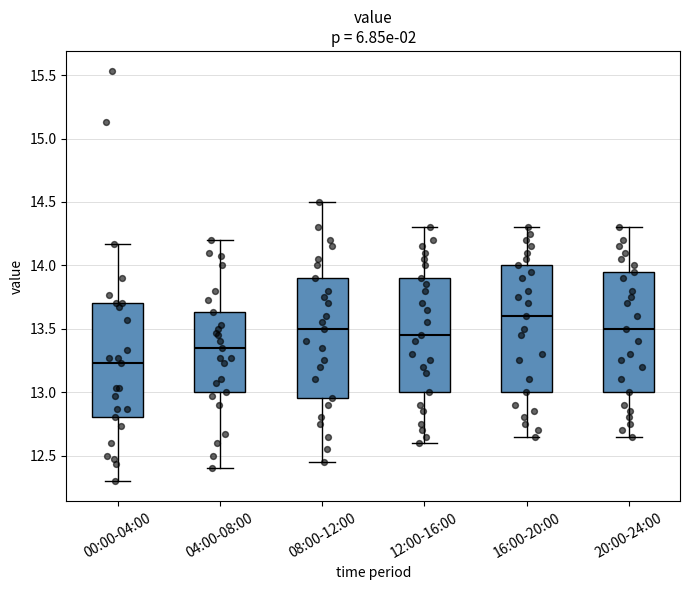

Where does the upper whisker of the box for 20:00-24:00 end on the y-axis? The values are not printed on the chart, so give them approximately, as read against the axis.

14.30